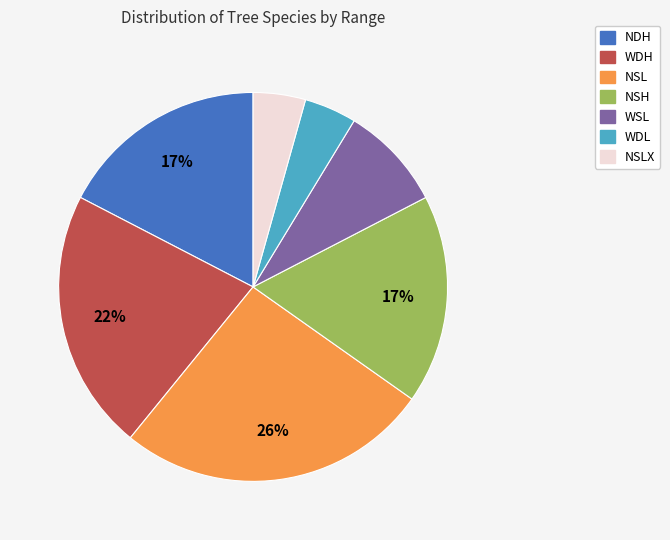

To the nearest percent, what is the average slice percentage?

14%